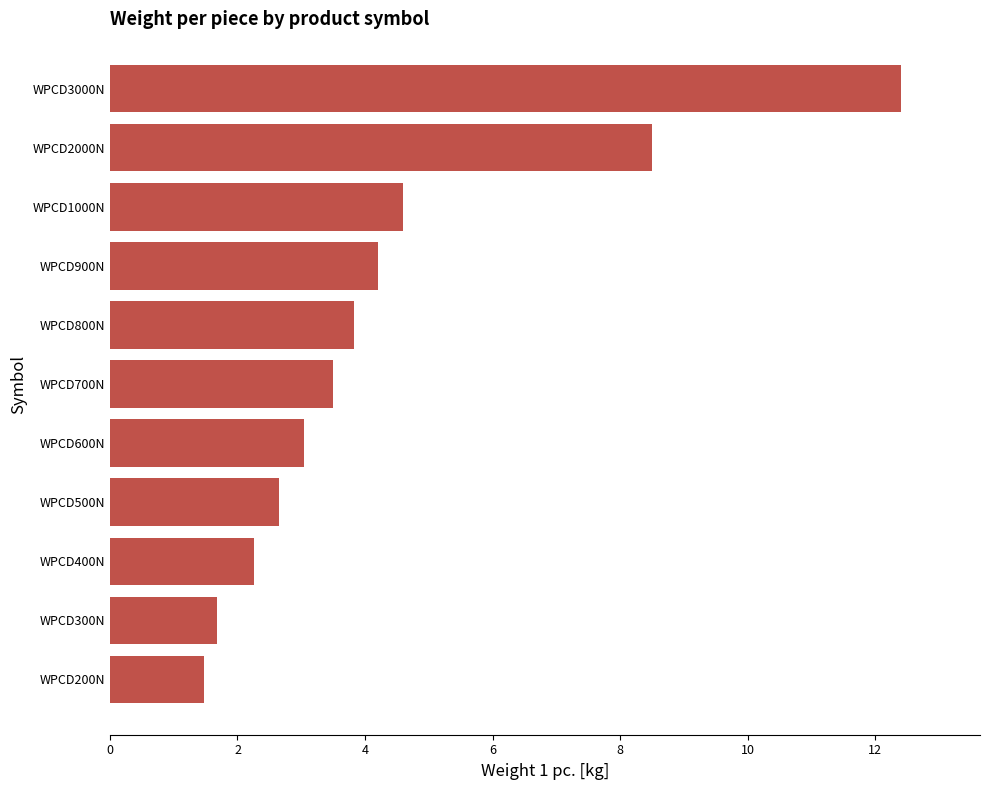

Which label corresponds to the largest value in the chart?

WPCD3000N